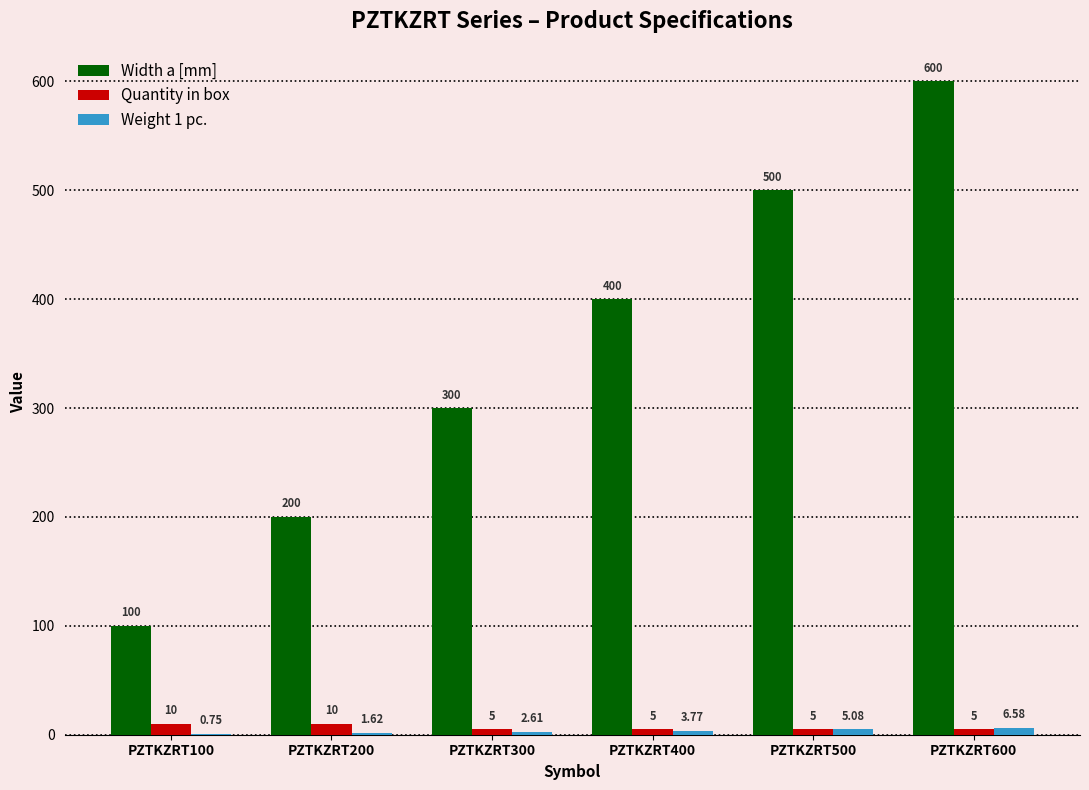

Which series changed the most between PZTKZRT200 and PZTKZRT400?

Width a [mm]